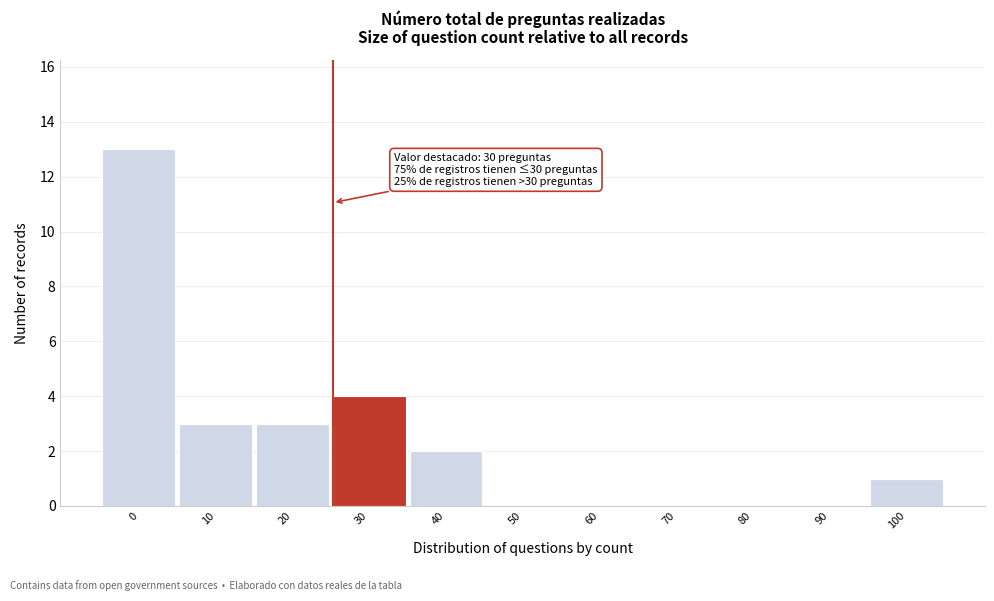

Reading left to right, what are all the values shown in this chart?

0=13	10=3	20=3	30=4	40=2	50=0	60=0	70=0	80=0	90=0	100=1